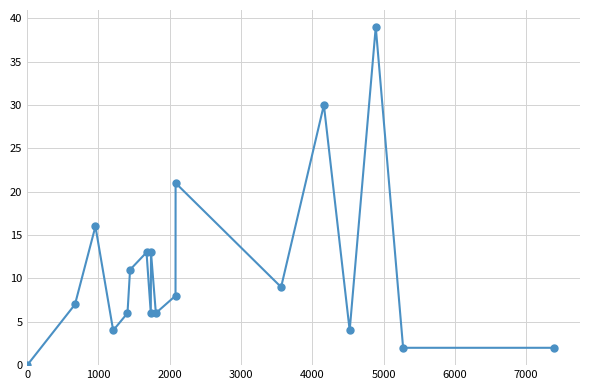

What is the greatest value displayed?

39